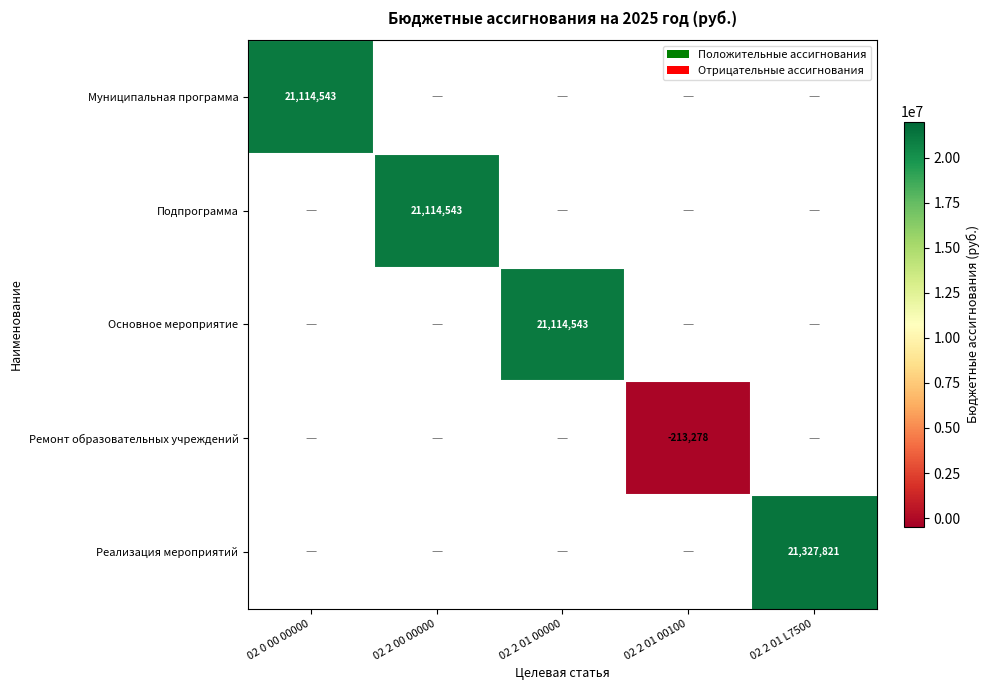

Between 02 2 01 00100 and 02 0 00 00000, which is larger?

02 0 00 00000